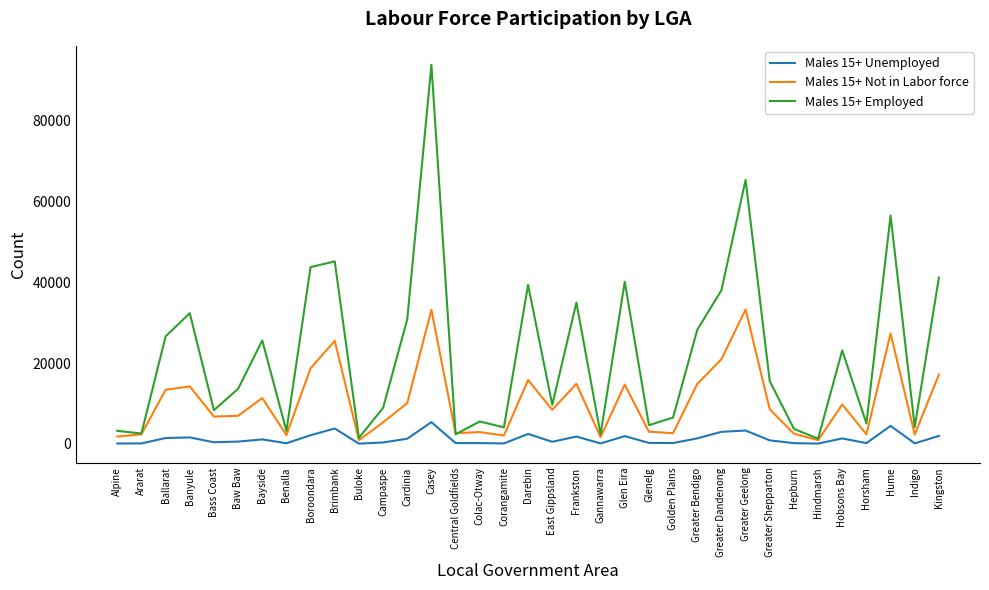

Where is Males 15+ Employed nearest to the value 47575?

Brimbank